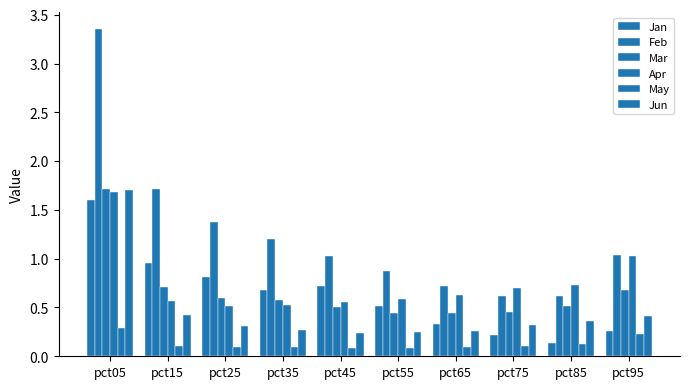

Count the number of data series in this chart.

6